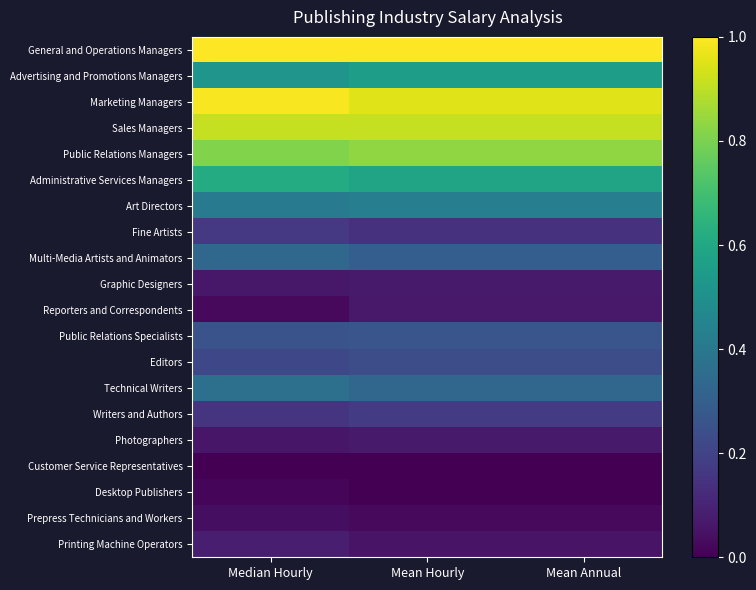

Reading right to left, list all the values displayed in this chart.

General and Operations Managers: Mean Annual=1.0	Mean Hourly=1.0	Median Hourly=1.0
Advertising and Promotions Managers: Mean Annual=0.6	Mean Hourly=0.6	Median Hourly=0.5
Marketing Managers: Mean Annual=1.0	Mean Hourly=1.0	Median Hourly=1.0
Sales Managers: Mean Annual=0.9	Mean Hourly=0.9	Median Hourly=0.9
Public Relations Managers: Mean Annual=0.8	Mean Hourly=0.8	Median Hourly=0.8
Administrative Services Managers: Mean Annual=0.6	Mean Hourly=0.6	Median Hourly=0.6
Art Directors: Mean Annual=0.4	Mean Hourly=0.4	Median Hourly=0.4
Fine Artists: Mean Annual=0.1	Mean Hourly=0.1	Median Hourly=0.2
Multi-Media Artists and Animators: Mean Annual=0.3	Mean Hourly=0.3	Median Hourly=0.3
Graphic Designers: Mean Annual=0.1	Mean Hourly=0.1	Median Hourly=0.1
Reporters and Correspondents: Mean Annual=0.1	Mean Hourly=0.1	Median Hourly=0.0
Public Relations Specialists: Mean Annual=0.3	Mean Hourly=0.3	Median Hourly=0.3
Editors: Mean Annual=0.2	Mean Hourly=0.2	Median Hourly=0.2
Technical Writers: Mean Annual=0.3	Mean Hourly=0.3	Median Hourly=0.4
Writers and Authors: Mean Annual=0.2	Mean Hourly=0.2	Median Hourly=0.1
Photographers: Mean Annual=0.1	Mean Hourly=0.1	Median Hourly=0.1
Customer Service Representatives: Mean Annual=0.0	Mean Hourly=0.0	Median Hourly=0.0
Desktop Publishers: Mean Annual=0.0	Mean Hourly=0.0	Median Hourly=0.0
Prepress Technicians and Workers: Mean Annual=0.0	Mean Hourly=0.0	Median Hourly=0.0
Printing Machine Operators: Mean Annual=0.1	Mean Hourly=0.1	Median Hourly=0.1